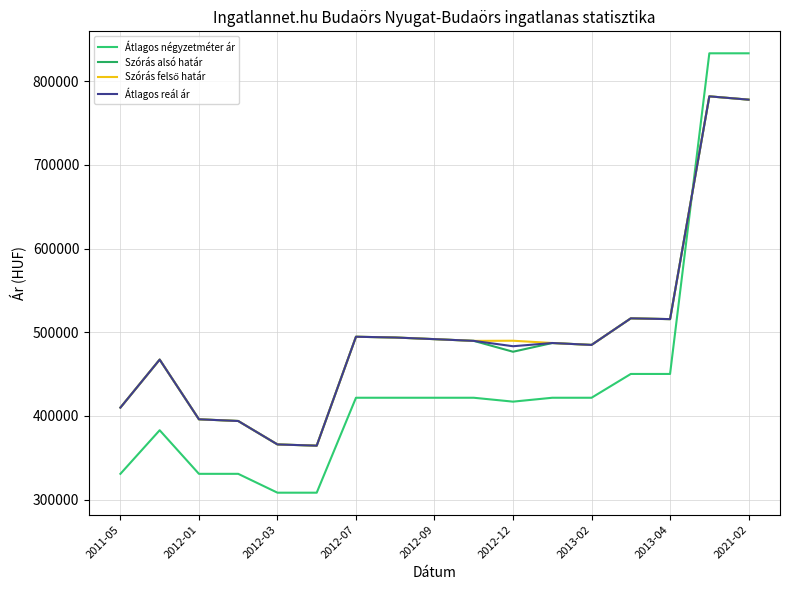

Does the chart have visible grid lines?

Yes